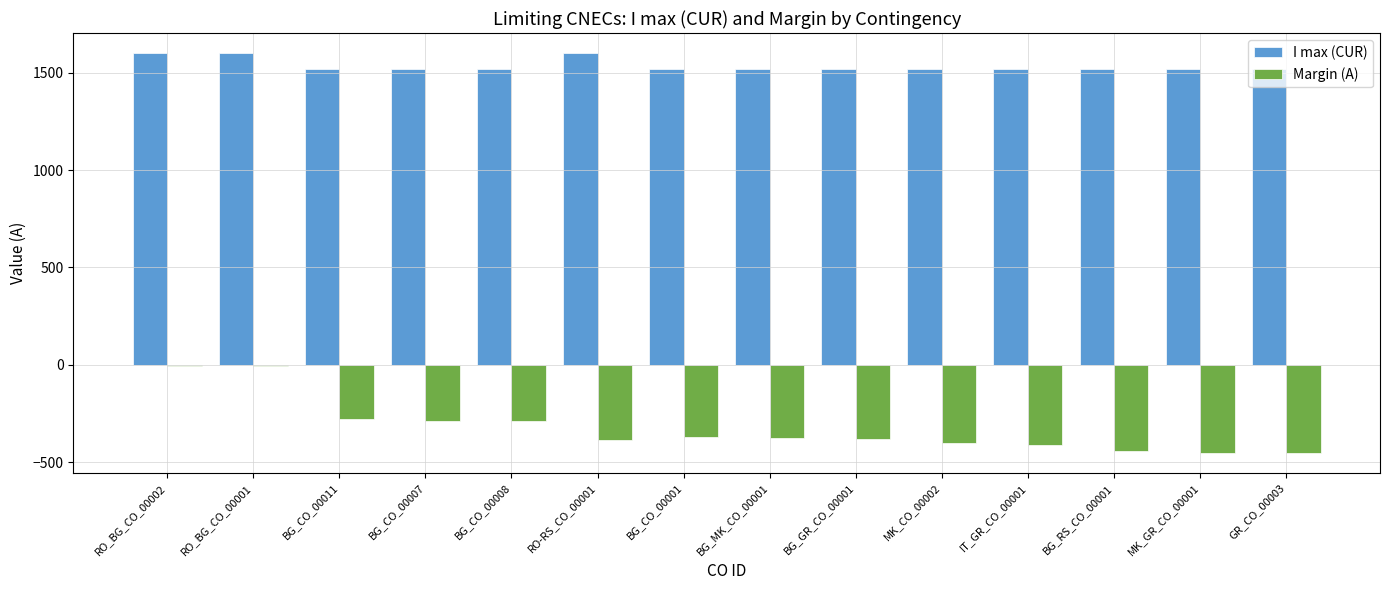

How many groups of bars are there?

14